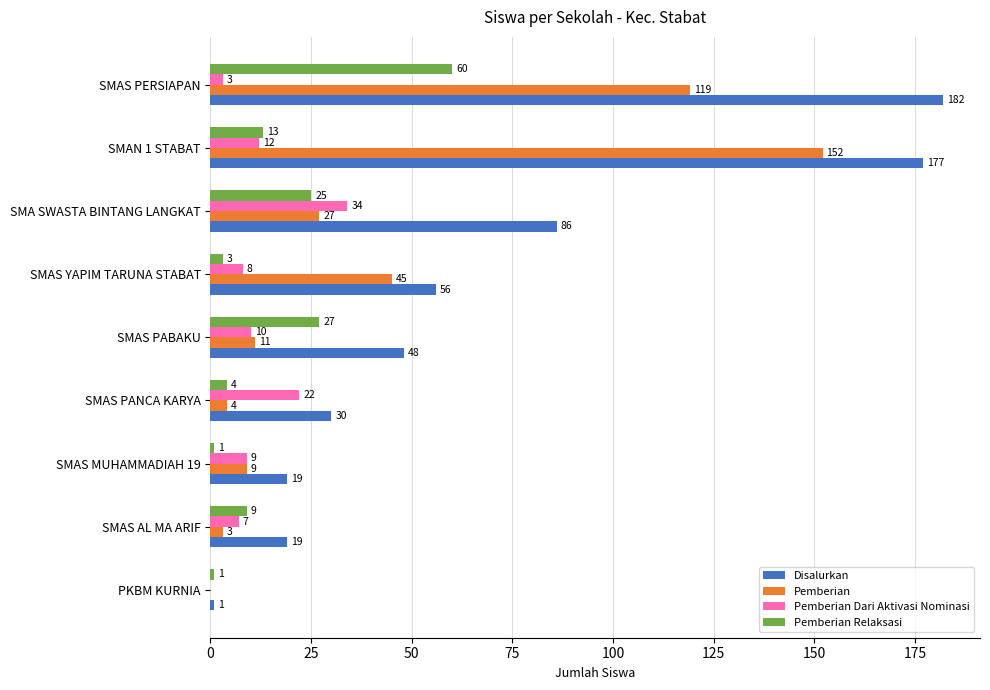

What is the sum of all Pemberian Dari Aktivasi Nominasi values?

105